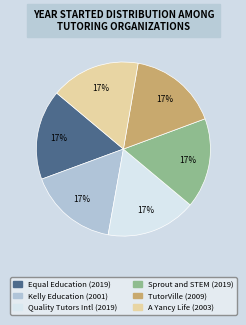

To the nearest percent, what is the average slice percentage?

17%